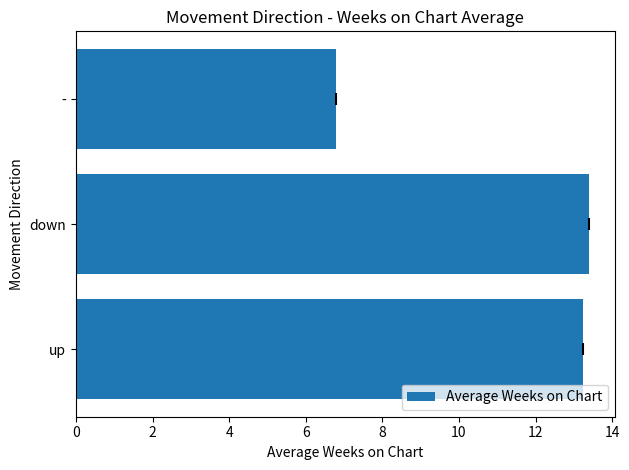

At which category does the chart reach its minimum across all series?

-